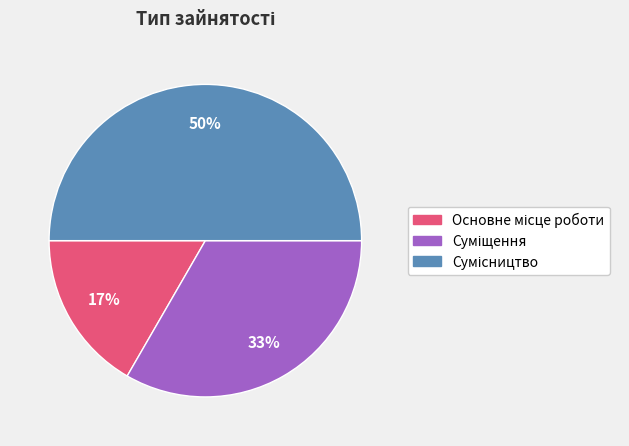

To the nearest percent, what is the difference between the largest and smallest slice percentages?

33%